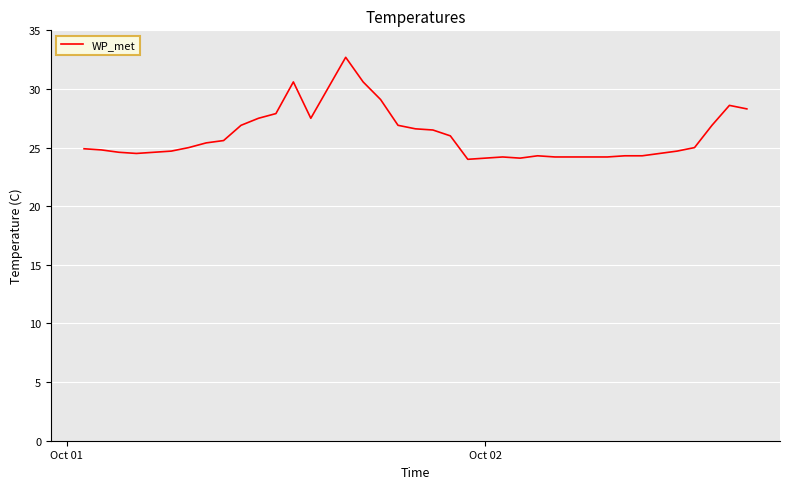

What is the greatest value displayed?

32.7